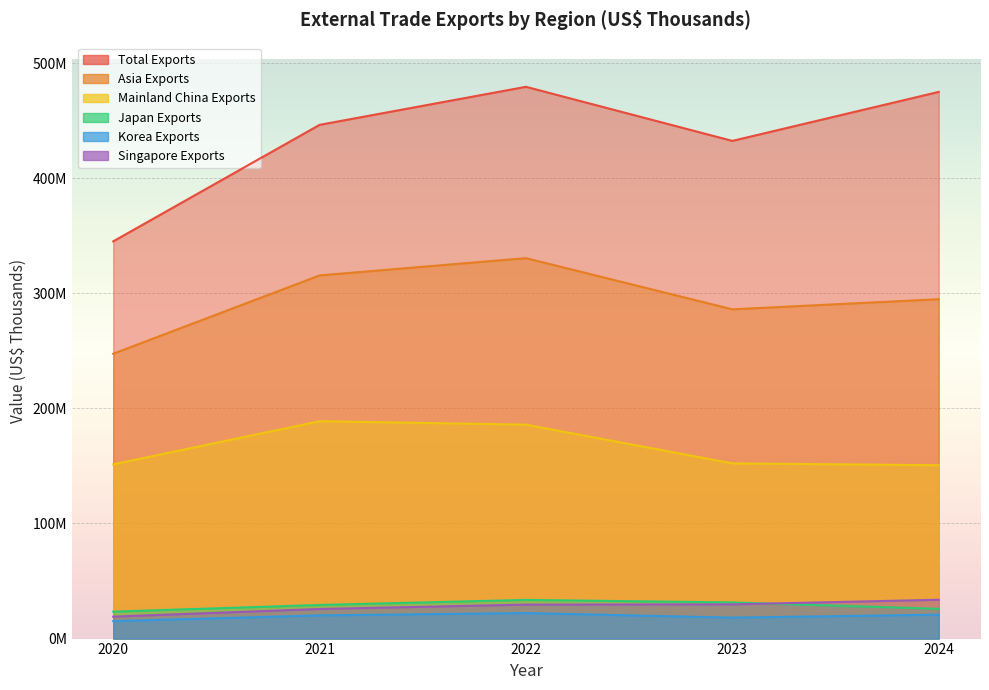

What are all the series names shown in the legend?

Total Exports, Asia Exports, Mainland China Exports, Japan Exports, Korea Exports, Singapore Exports